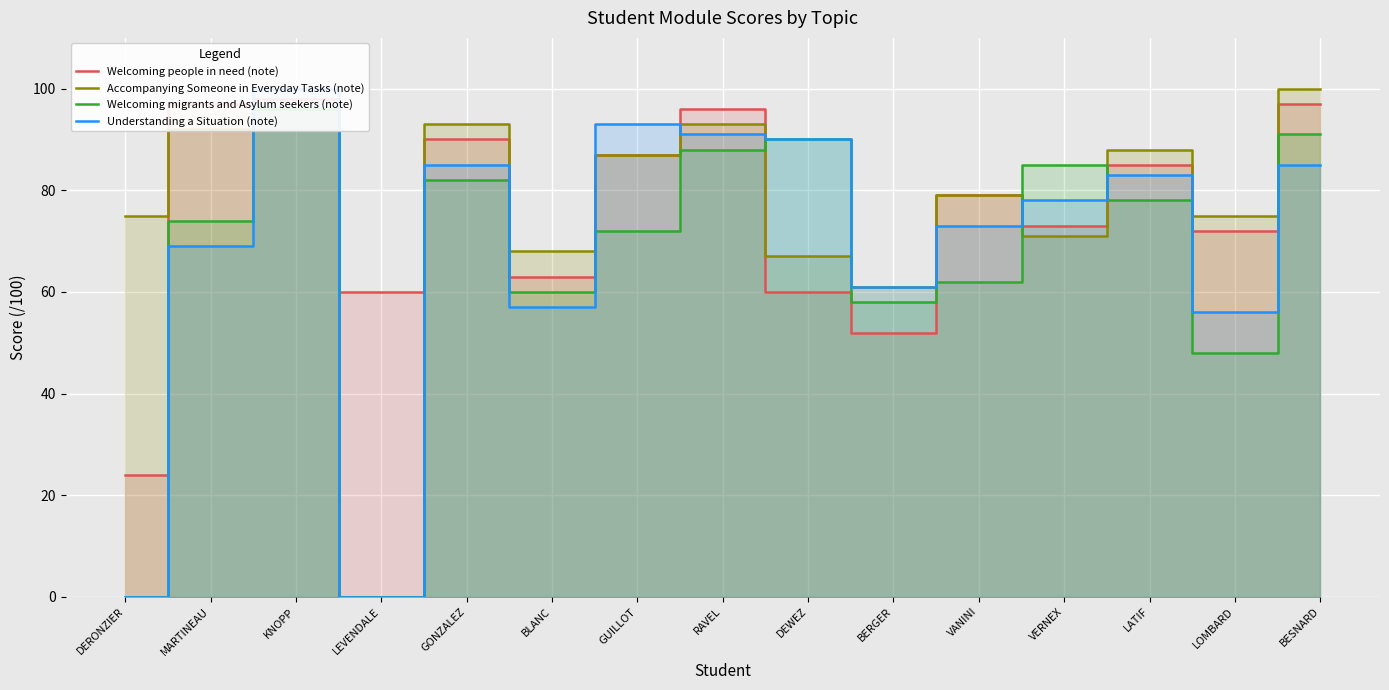

At which category does Accompanying Someone in Everyday Tasks (note) reach its first local valley?

LEVENDALE